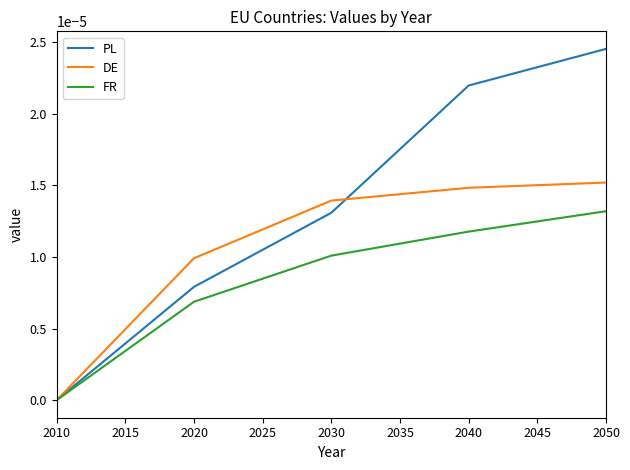

Which category has the highest value across all series?

2050